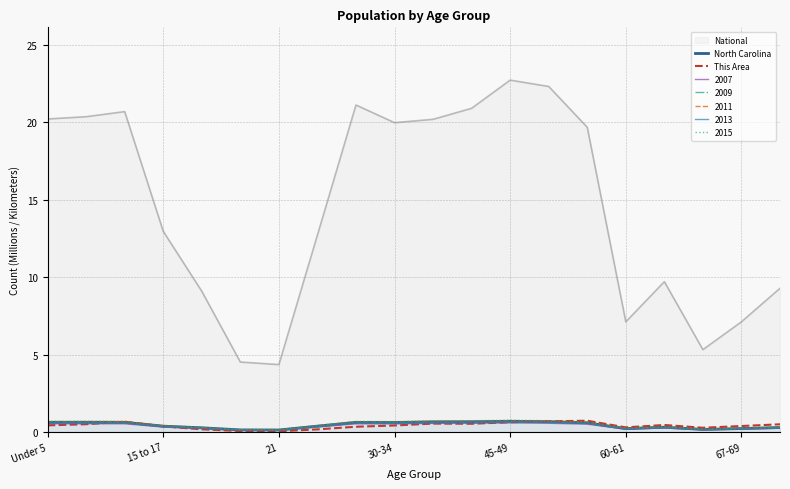

Which series has the largest total across all categories?

National